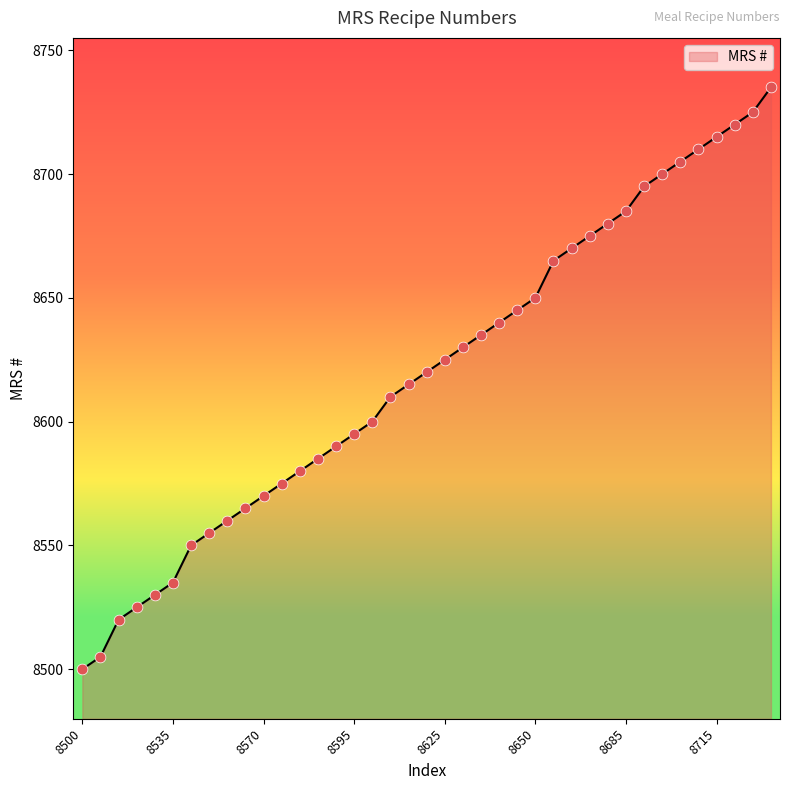

What is the greatest value displayed?

8735